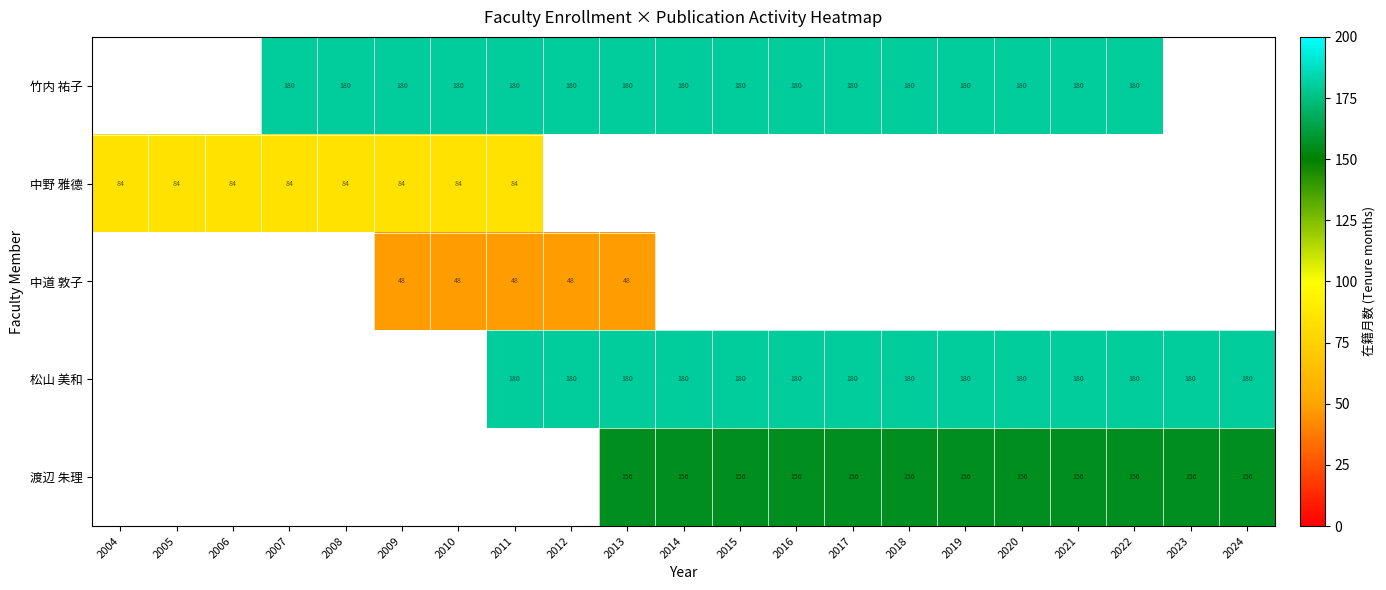

Is the value of 渡辺 朱理 at 2018 greater than the value of 松山 美和 at 2020?

No